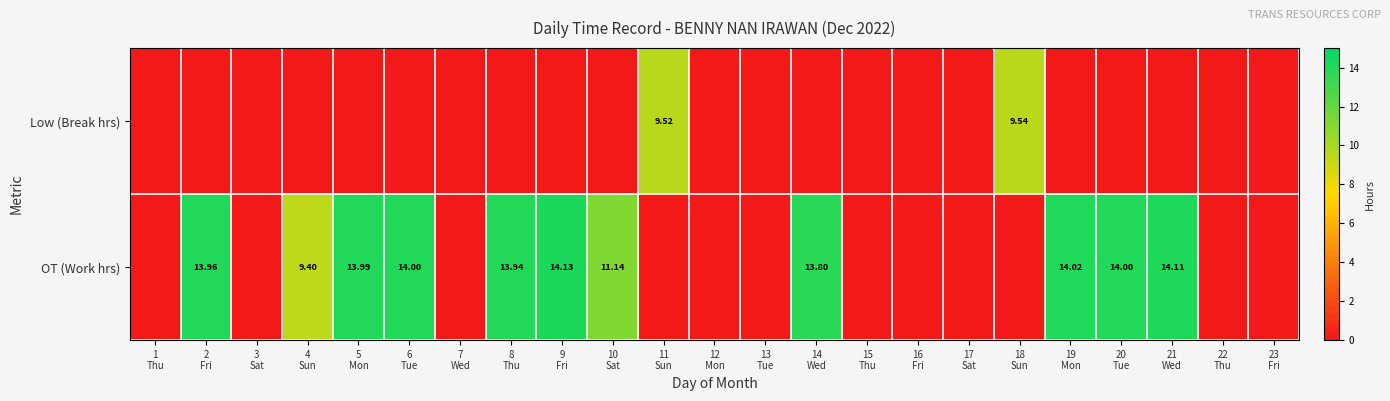

How many distinct data groups are displayed?

2